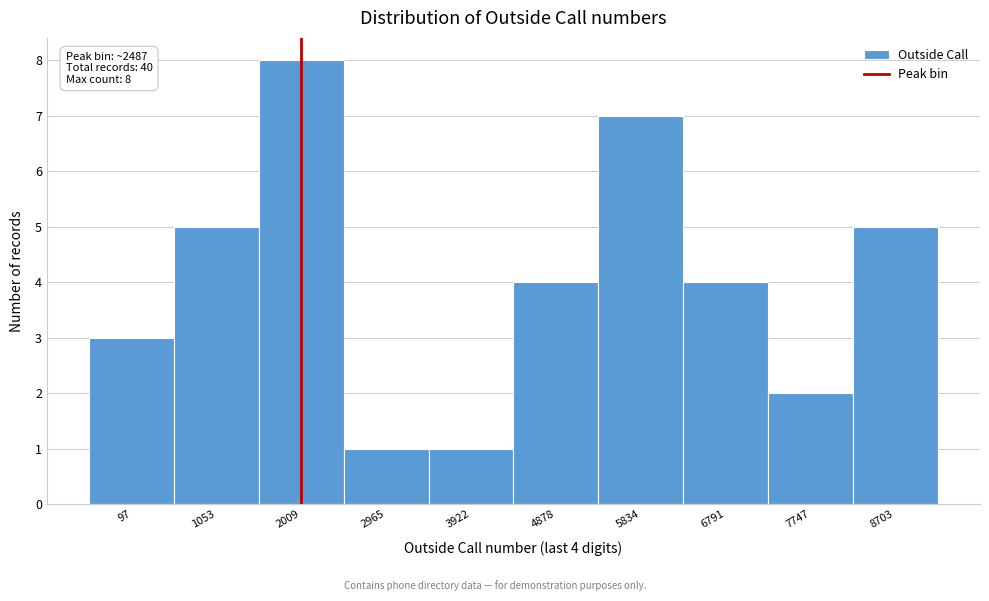

Reading right to left, extract all data points from this chart.

8703=5	7747=2	6791=4	5834=7	4878=4	3922=1	2965=1	2009=8	1053=5	97=3